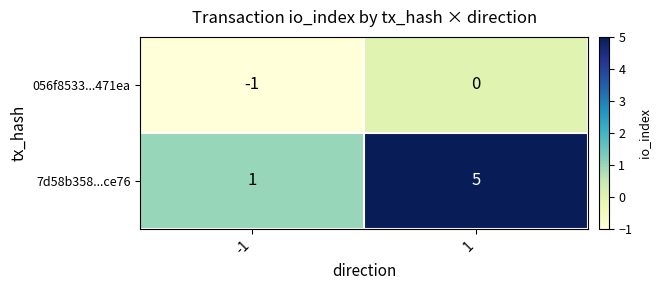

At -1, list the series in order from smallest to largest.

056f8533...471ea, 7d58b358...ce76